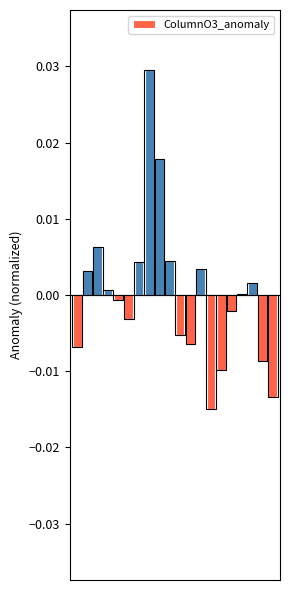

Count the number of data series in this chart.

1